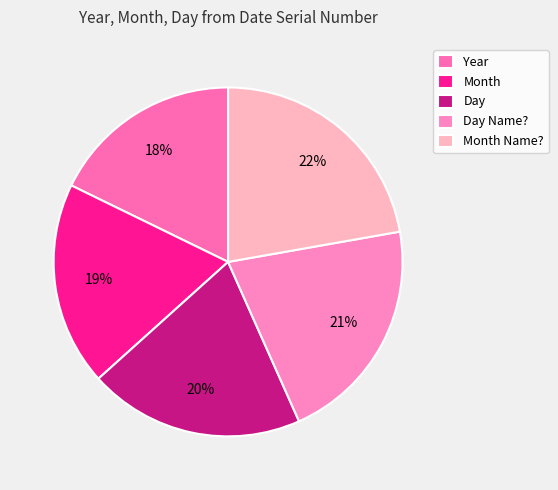

How many slices are in this pie chart?

5